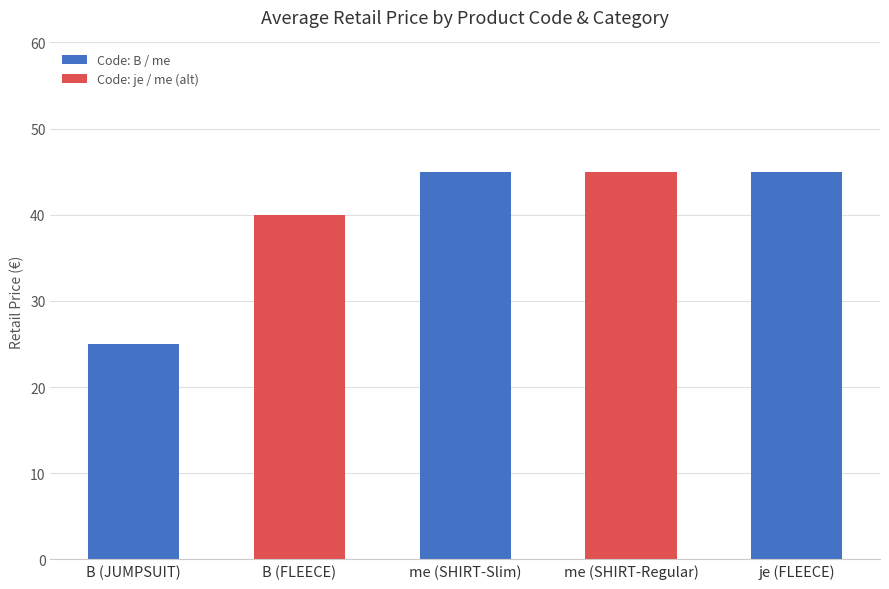

What is the difference between the maximum and second lowest values?

5